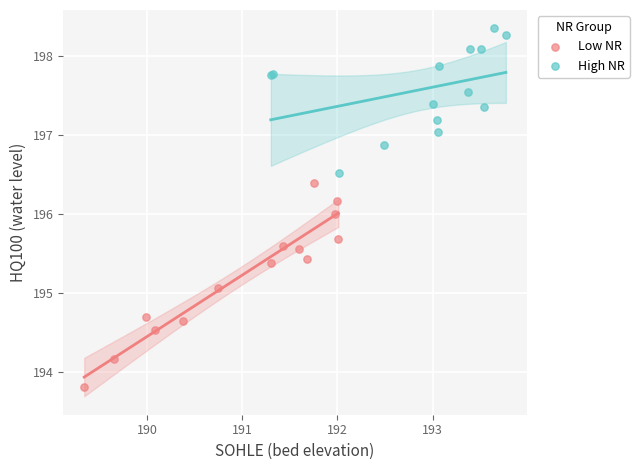

Which series reaches the maximum Y coordinate?

High NR